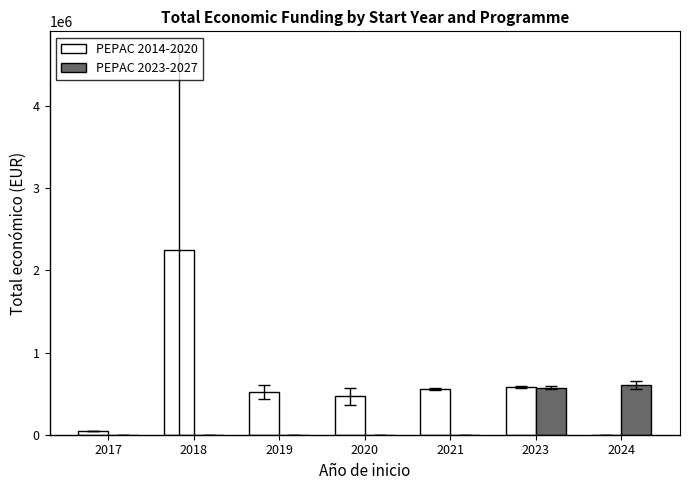

Between 2018 and 2024, which series saw the biggest shift?

PEPAC 2014-2020